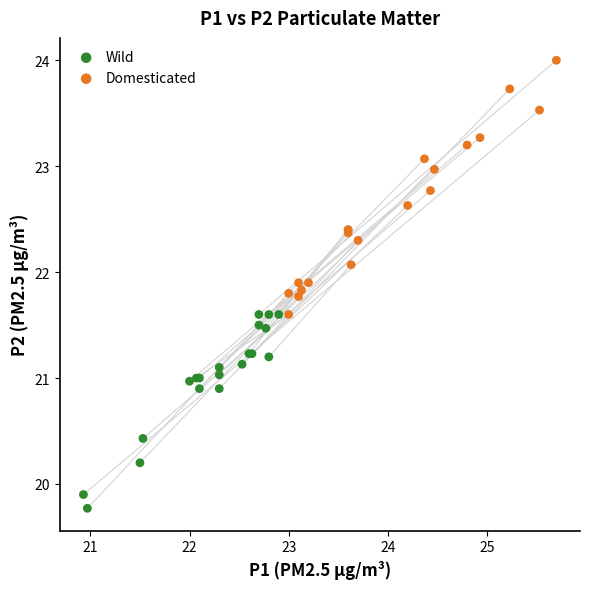

Which series contains the highest Y value?

Domesticated